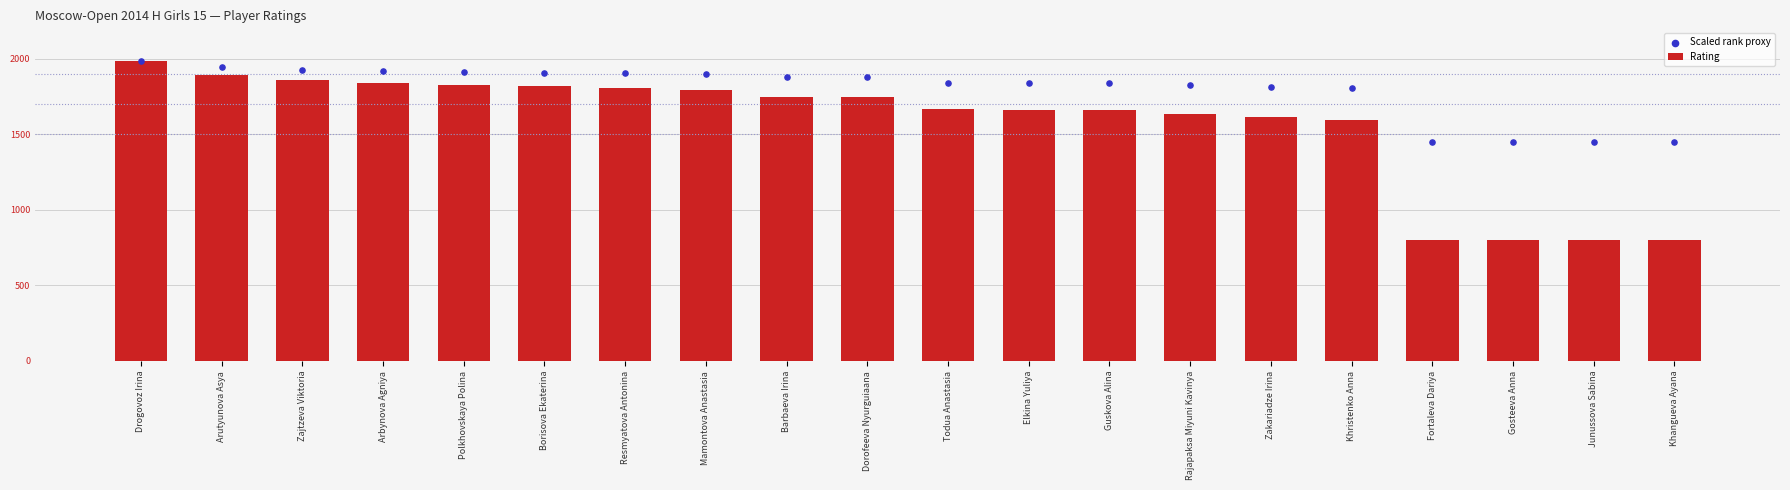

Is the value of Rating at Arutyunova Asya greater than the value of Scaled rank proxy at Khangueva Ayana?

Yes